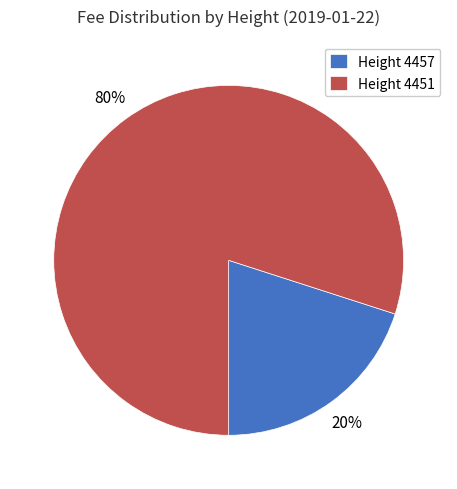

To the nearest percent, what portion does Height 4451 represent?

80%